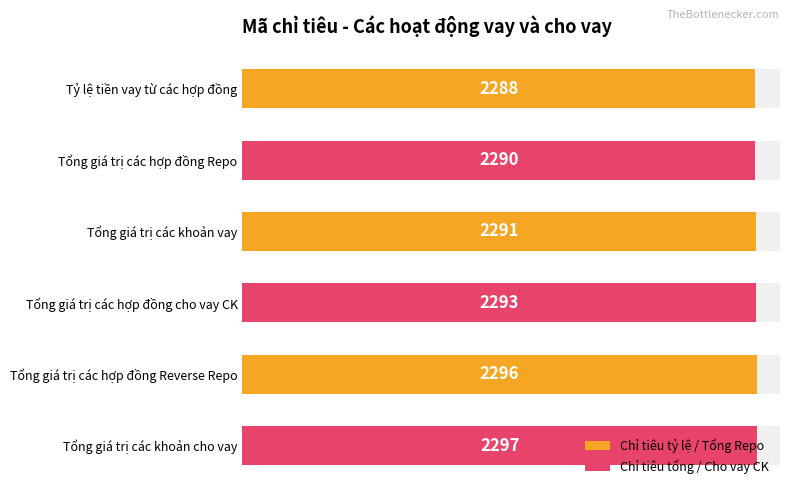

How many bars are there in total?

6